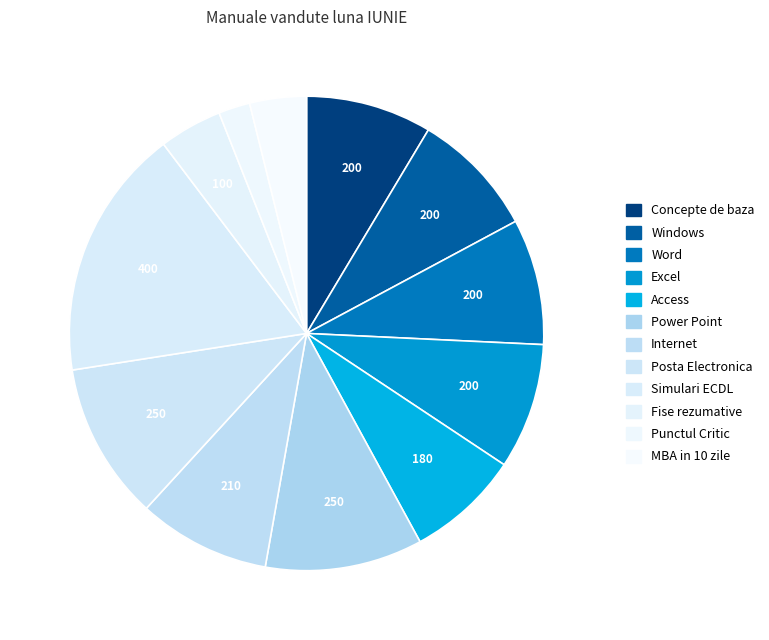

To the nearest percent, what is the average slice percentage?

8%